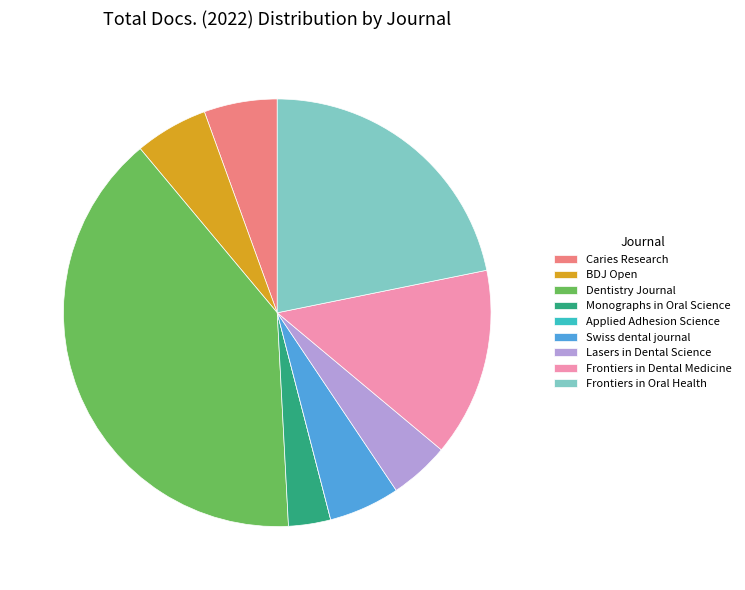

Combined, do Caries Research and BDJ Open account for over 50%?

No